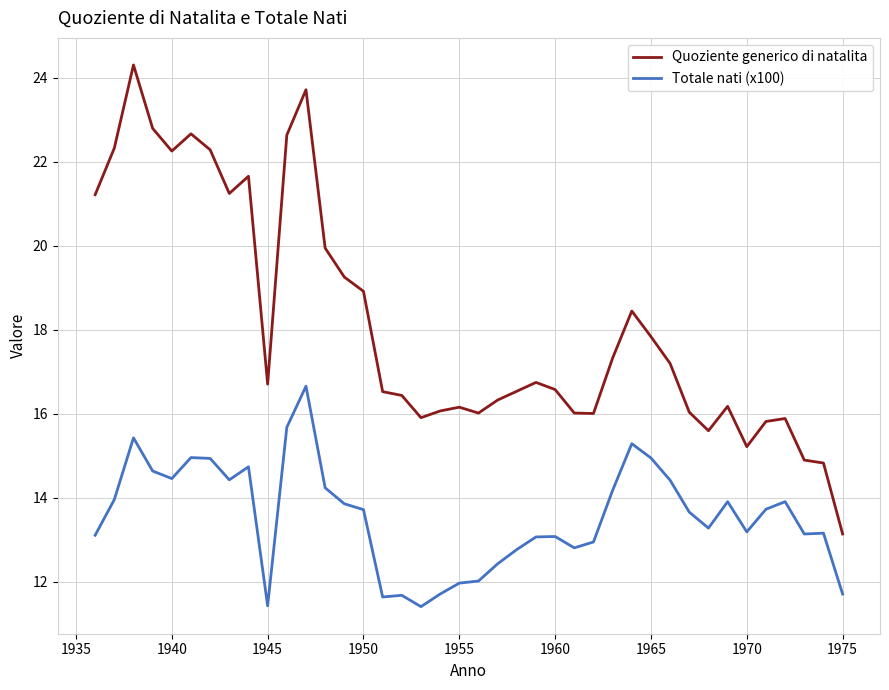

Which series has the largest range (max minus min)?

Quoziente generico di natalita